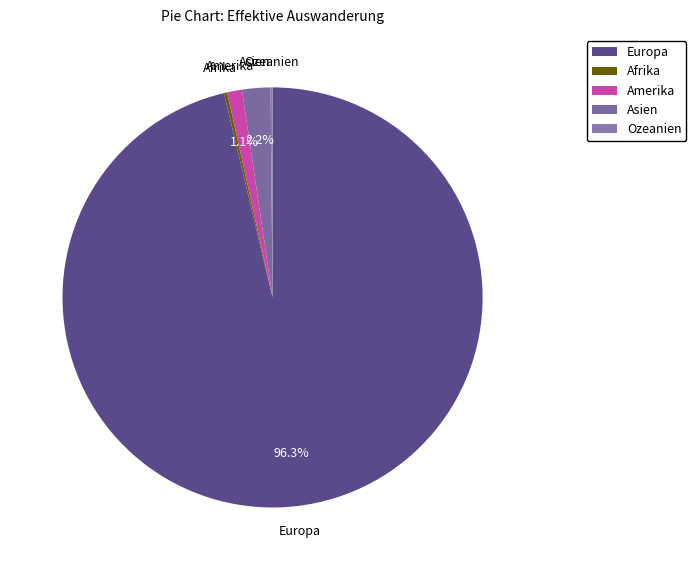

Which category has the biggest portion of the pie?

Europa